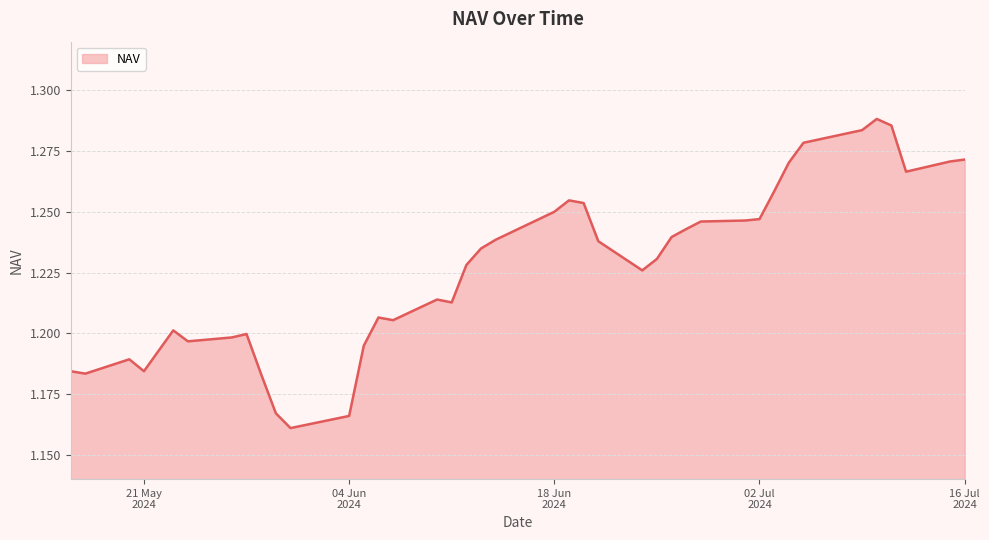

What is the difference between the maximum and second lowest values?

0.1